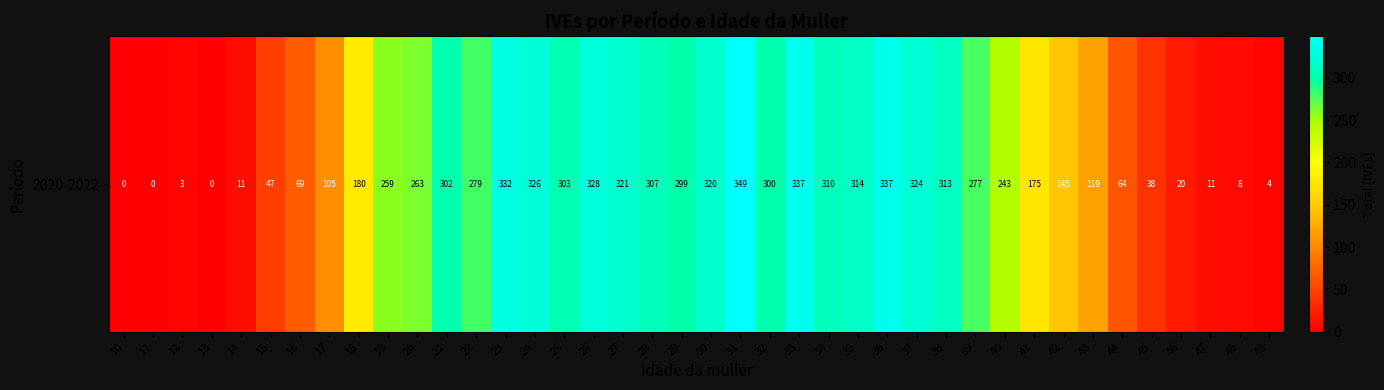

What is the change in value from 26 to 46?

-308